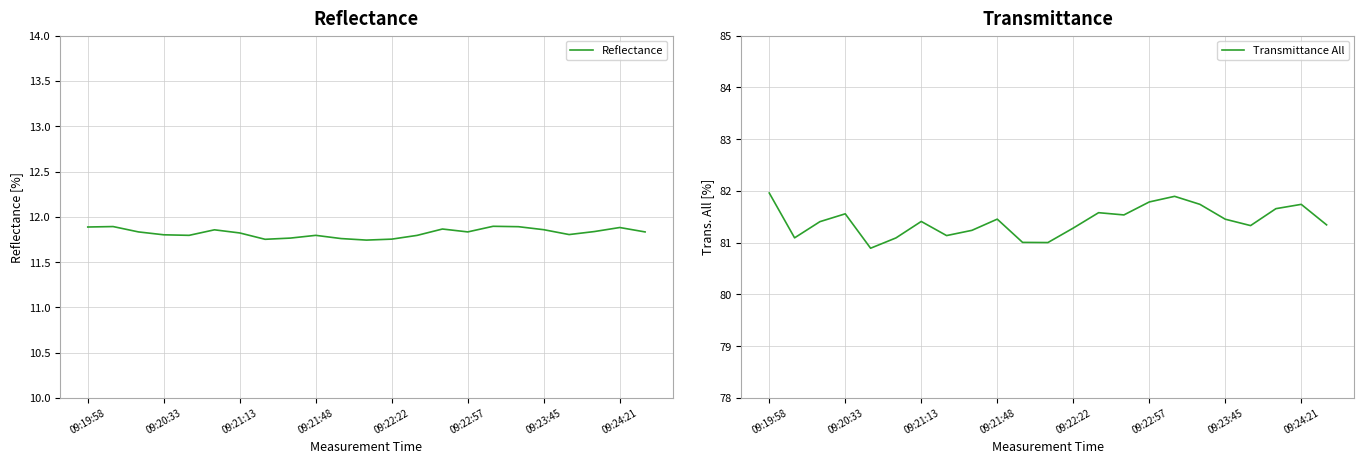

The Reflectance series shows 11.8 at 09:22:57. True or false?

True